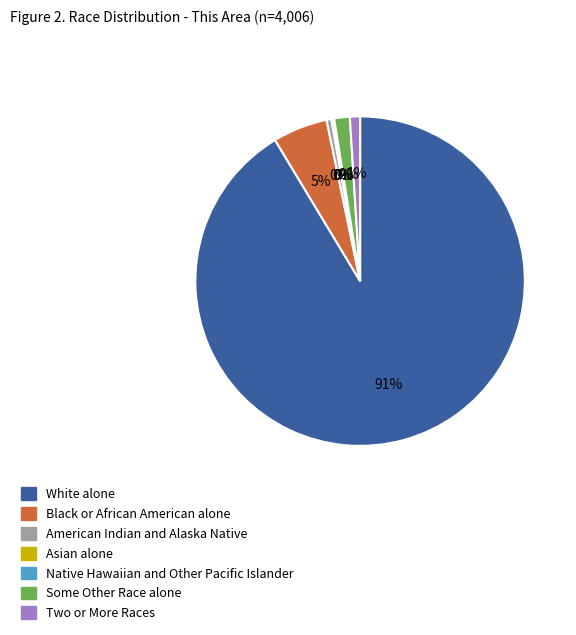

Combined, do Black or African American alone and Two or More Races account for over 50%?

No